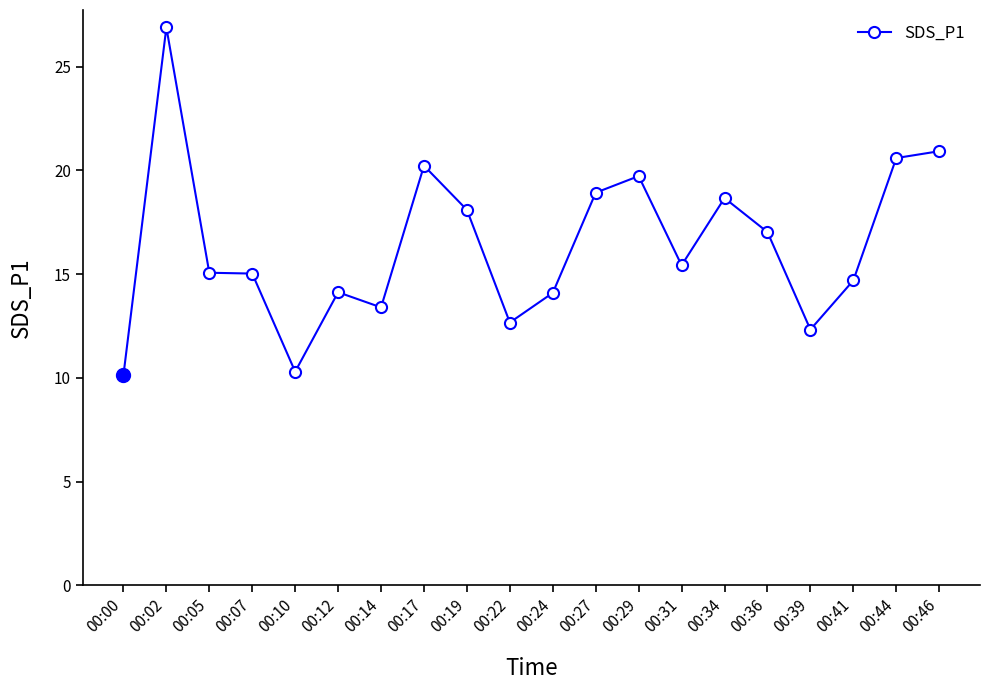

What is the sum of the values at 00:00 and 00:12?

24.3